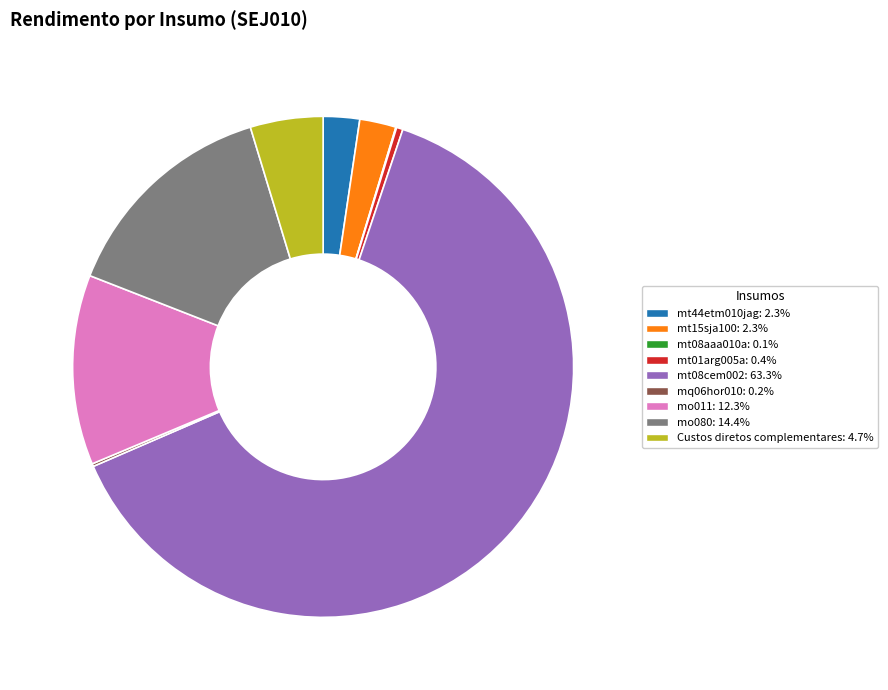

Combined, do mt15sja100 and Custos diretos complementares account for over 50%?

No